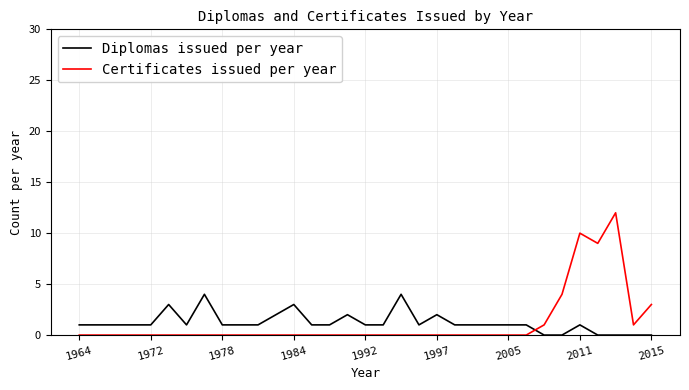

What is the difference between the maximum and minimum values in the Diplomas issued per year series?

4